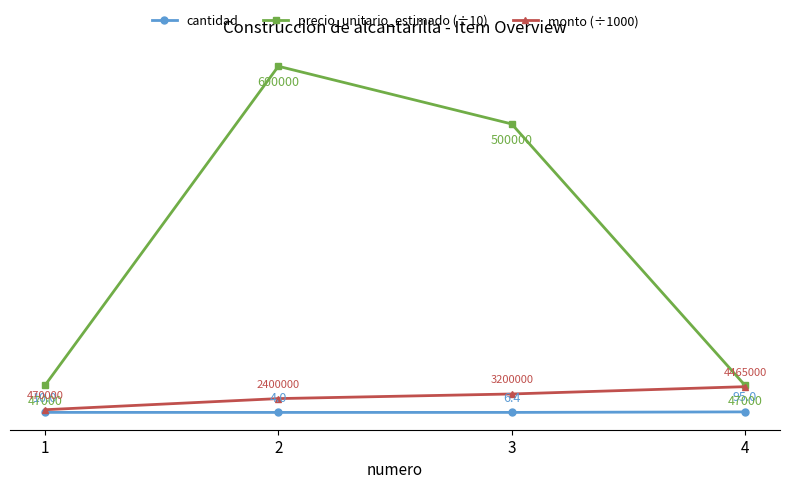

Is it true that precio_unitario_estimado (÷10) equals 27177.3 at 2?

False